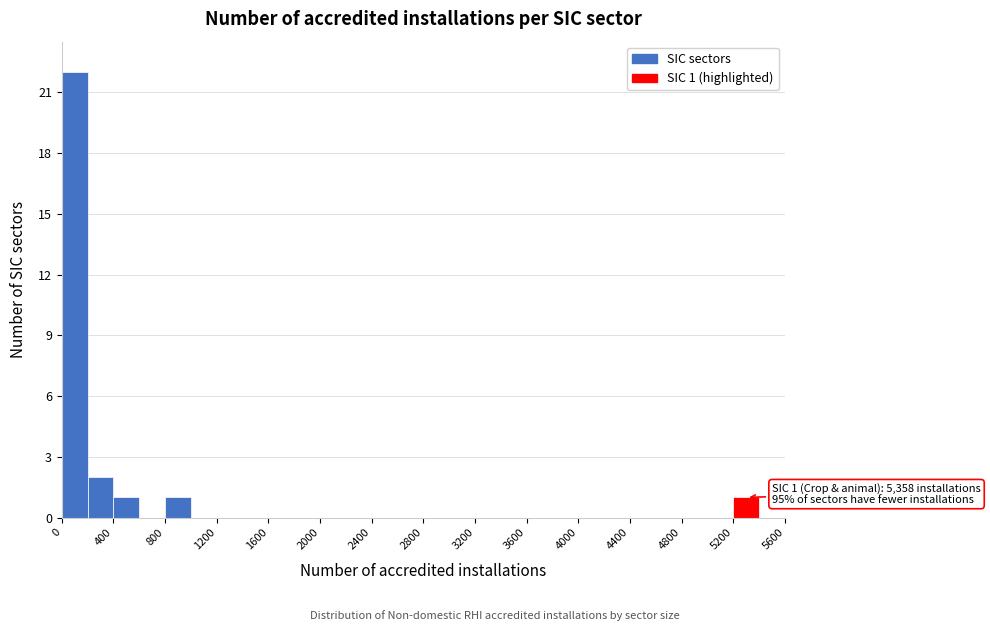

Which range on the x-axis has the tallest bar?

0 to 200